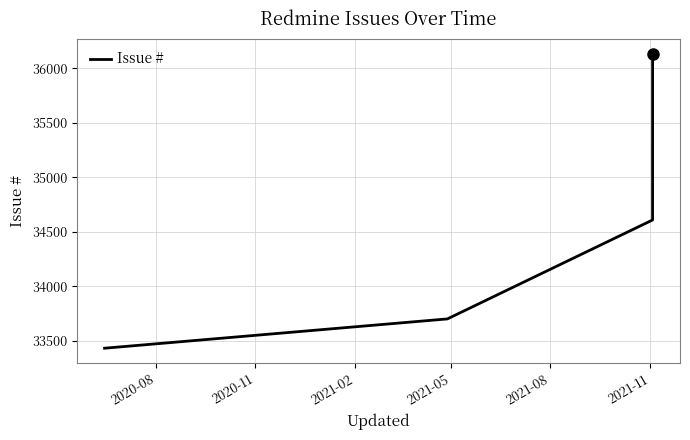

What is the difference between the maximum and minimum values?

2703